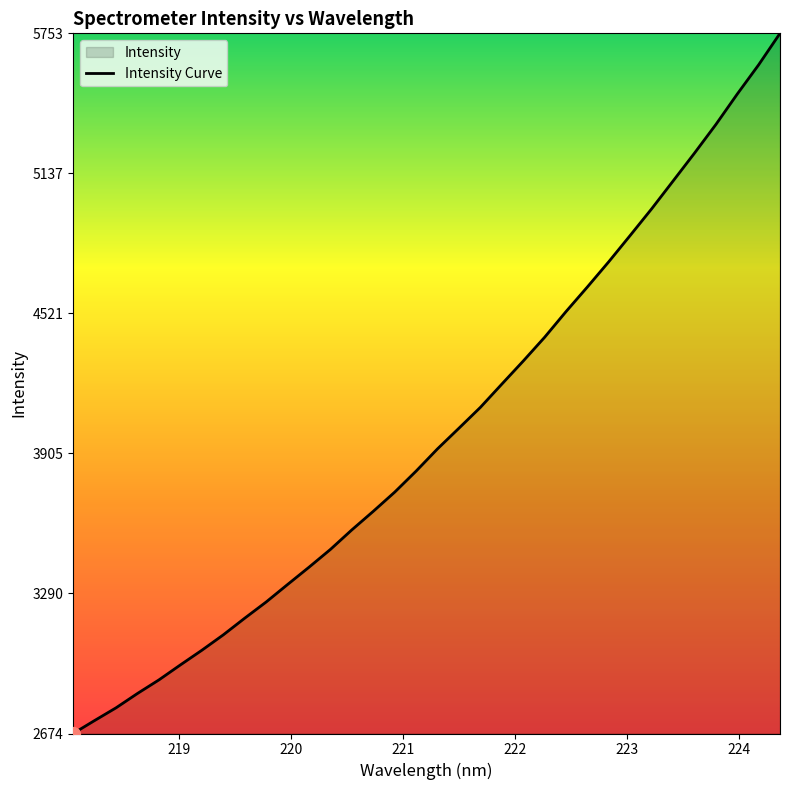

What is the maximum value shown in the chart?

5752.9